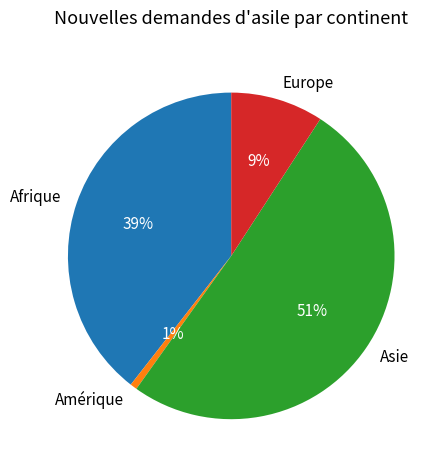

What percentage is the Europe slice, to the nearest percent?

9%